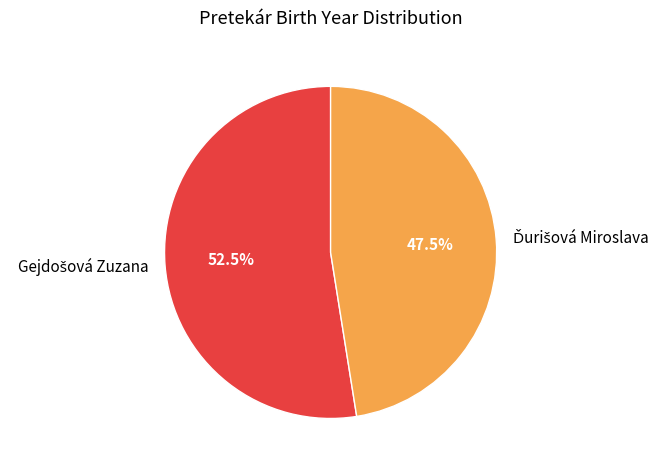

Count the number of slices in the pie.

2